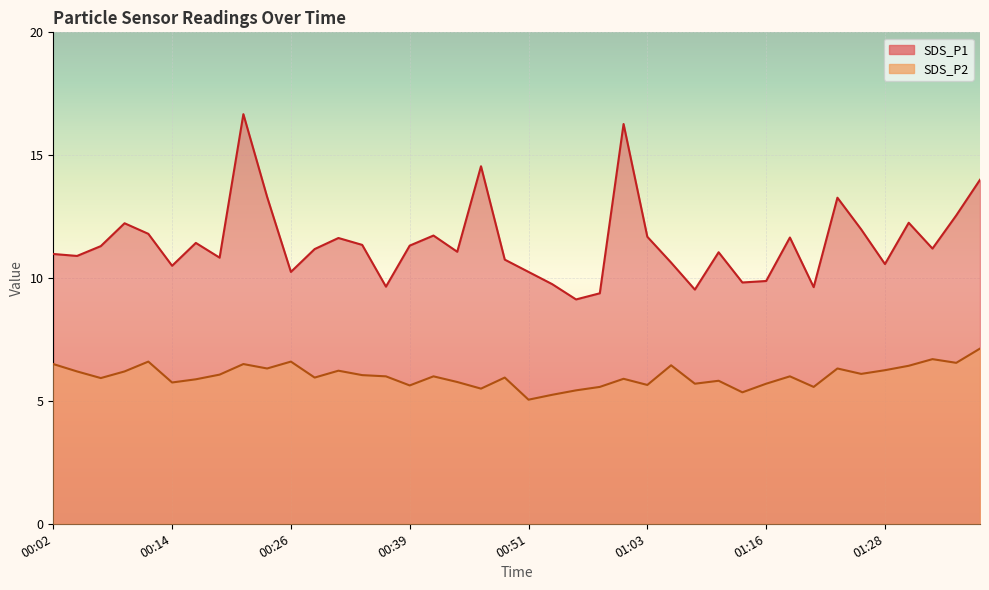

How many interior local valleys does the SDS_P1 series have?

12